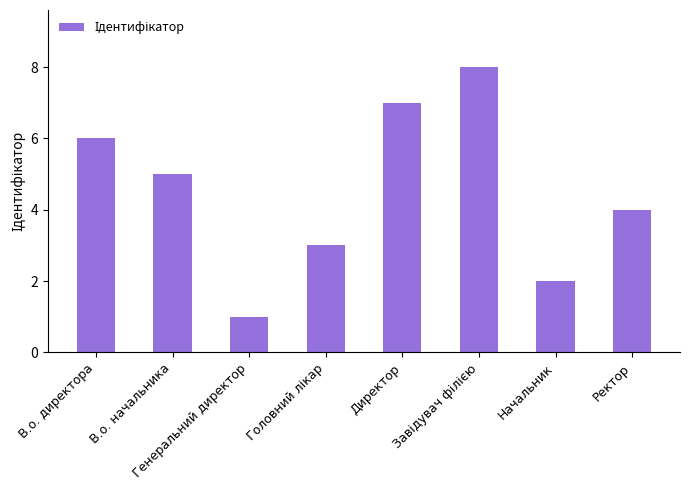

What is the difference between the maximum and minimum values?

7